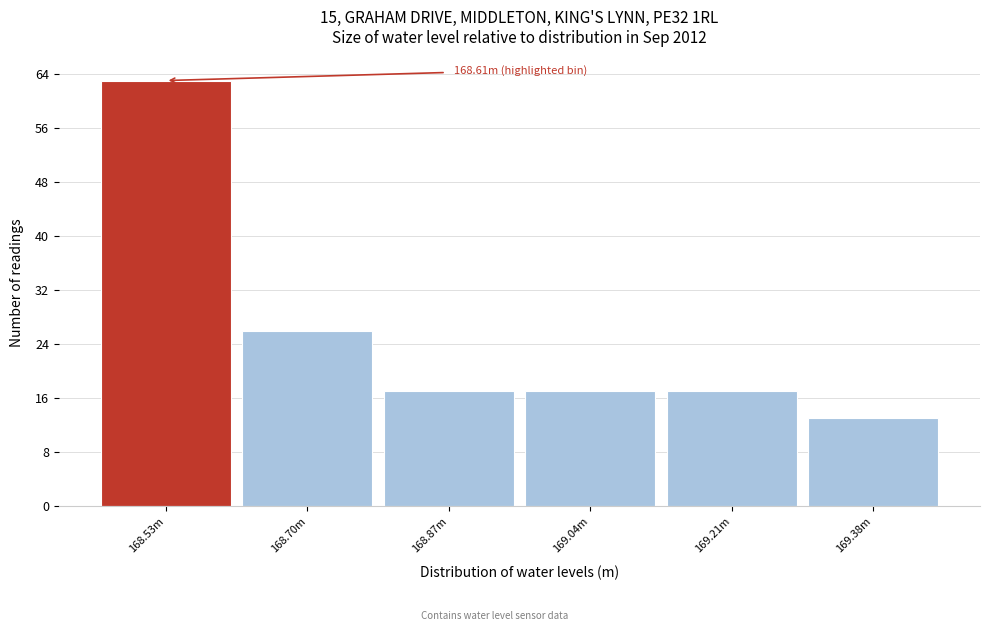

Reading left to right, extract all data points from this chart.

168.53m=63	168.70m=26	168.87m=17	169.04m=17	169.21m=17	169.38m=13